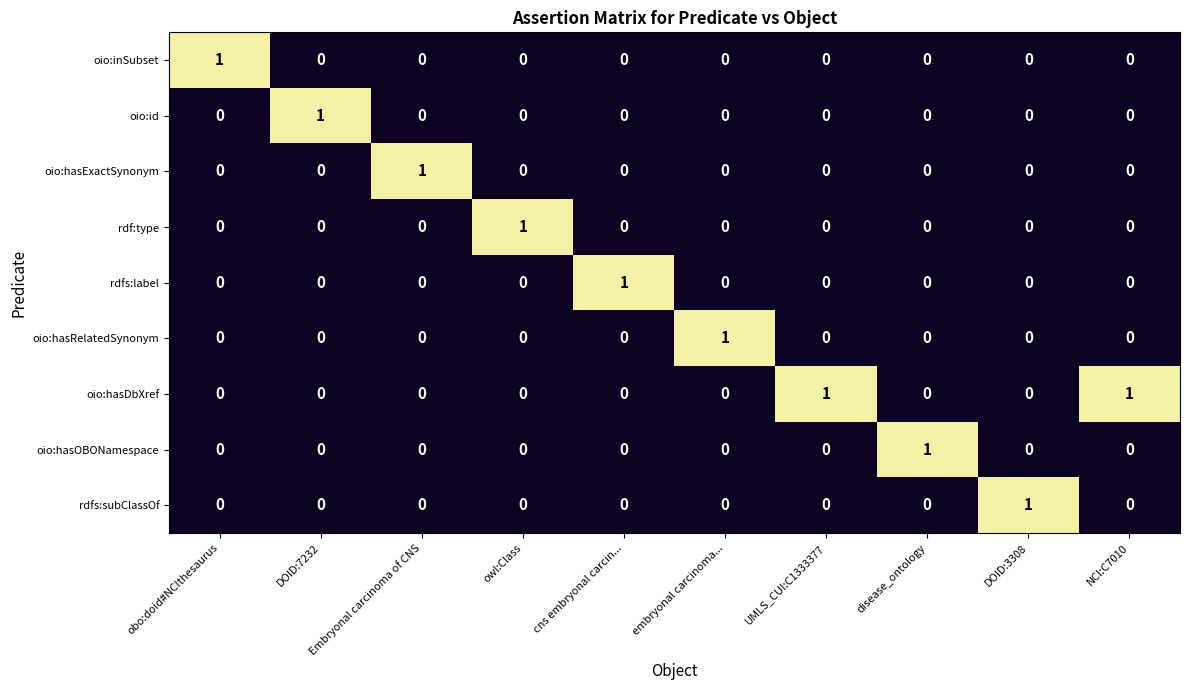

Which series has the largest total across all categories?

oio:hasDbXref